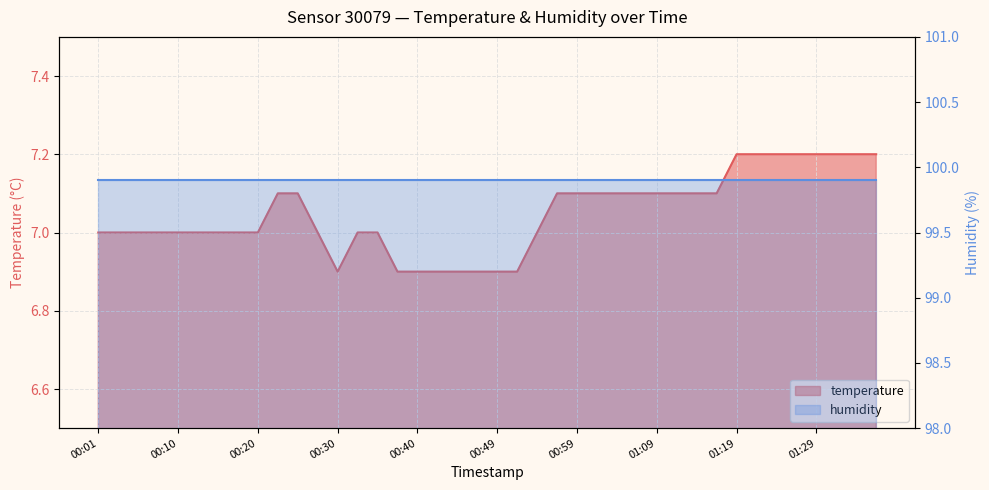

Where does the data first go above 7?

00:23